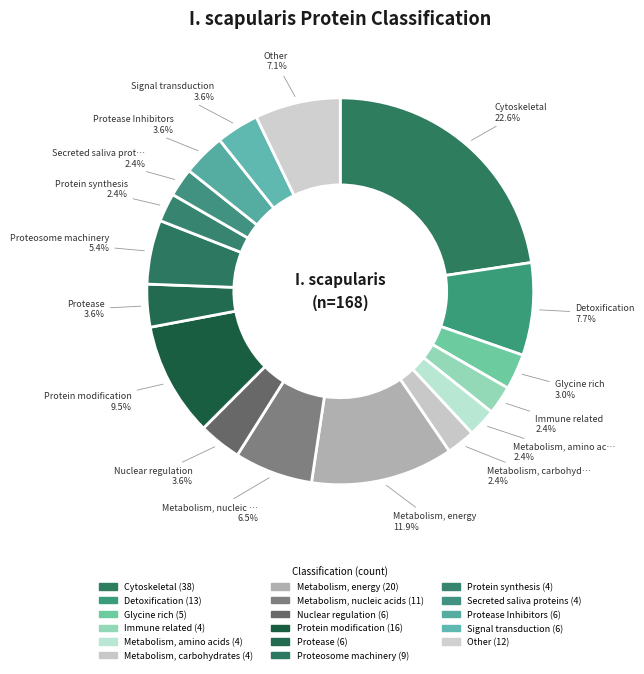

How many segments does this pie chart have?

17